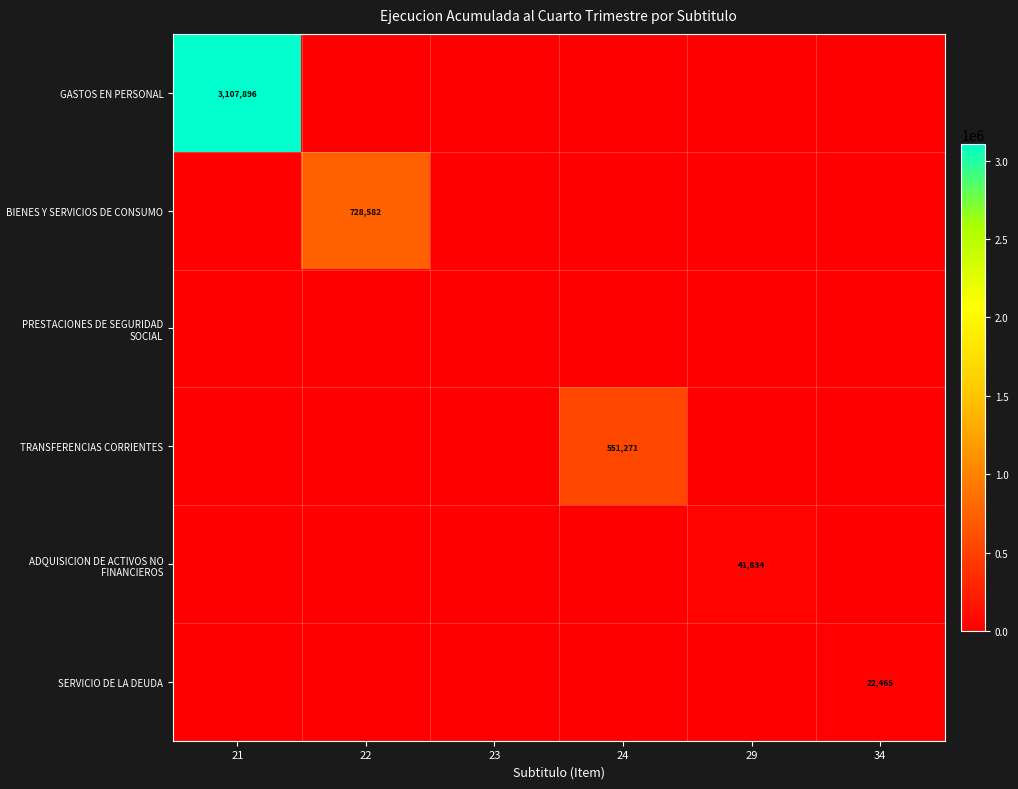

How many series are shown in this chart?

6